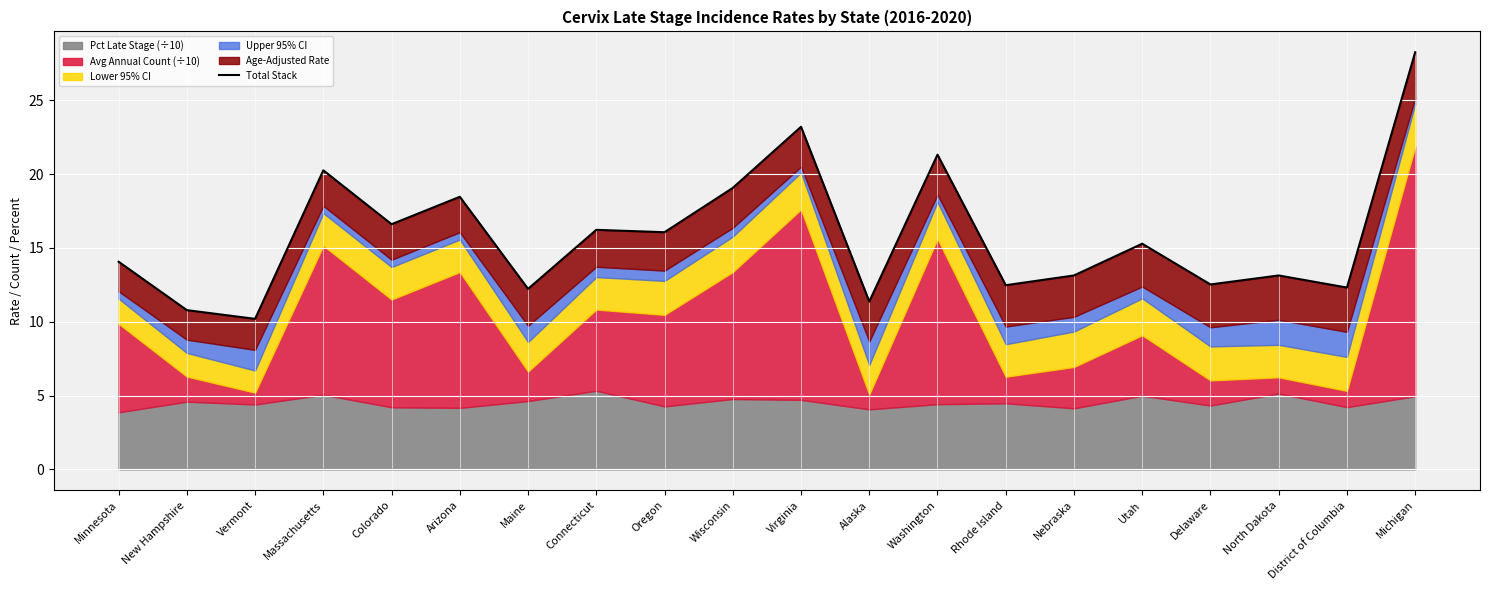

Is it true that the value at Oregon is 3.3?

False